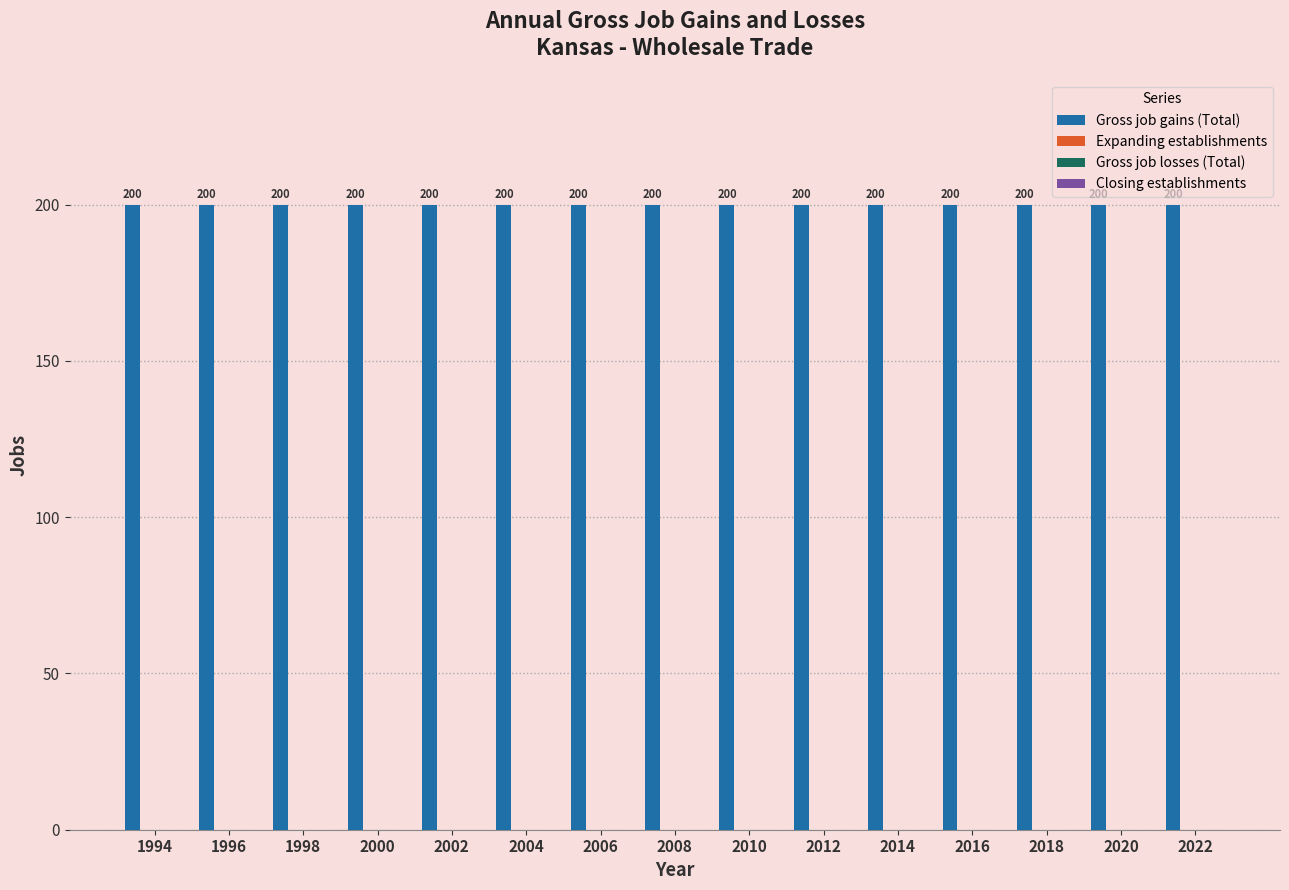

Rank the series by their maximum value, from lowest to highest.

Expanding establishments, Gross job losses (Total), Closing establishments, Gross job gains (Total)